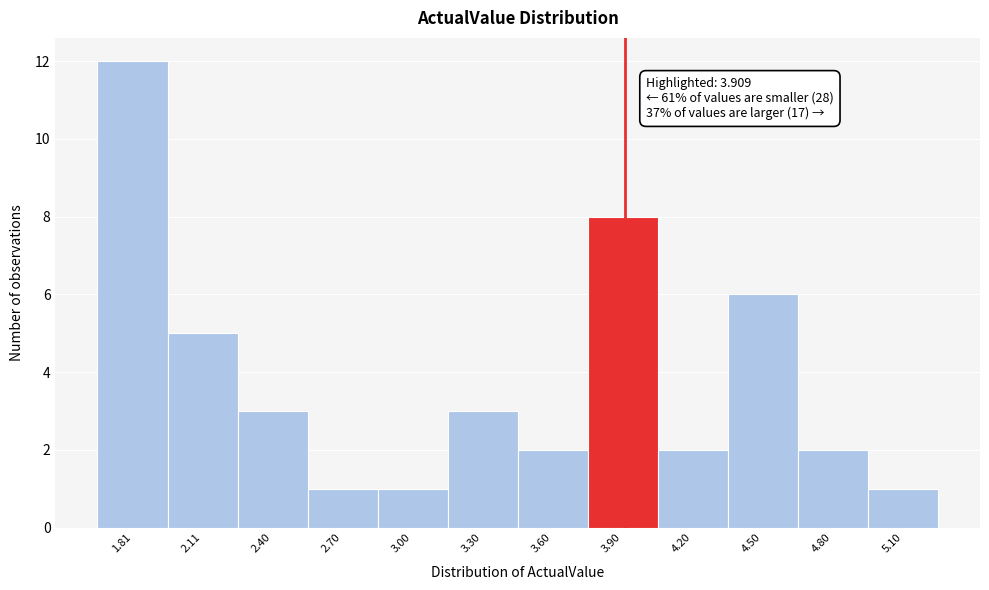

Which range on the x-axis has the tallest bar?

1.65 to 1.95